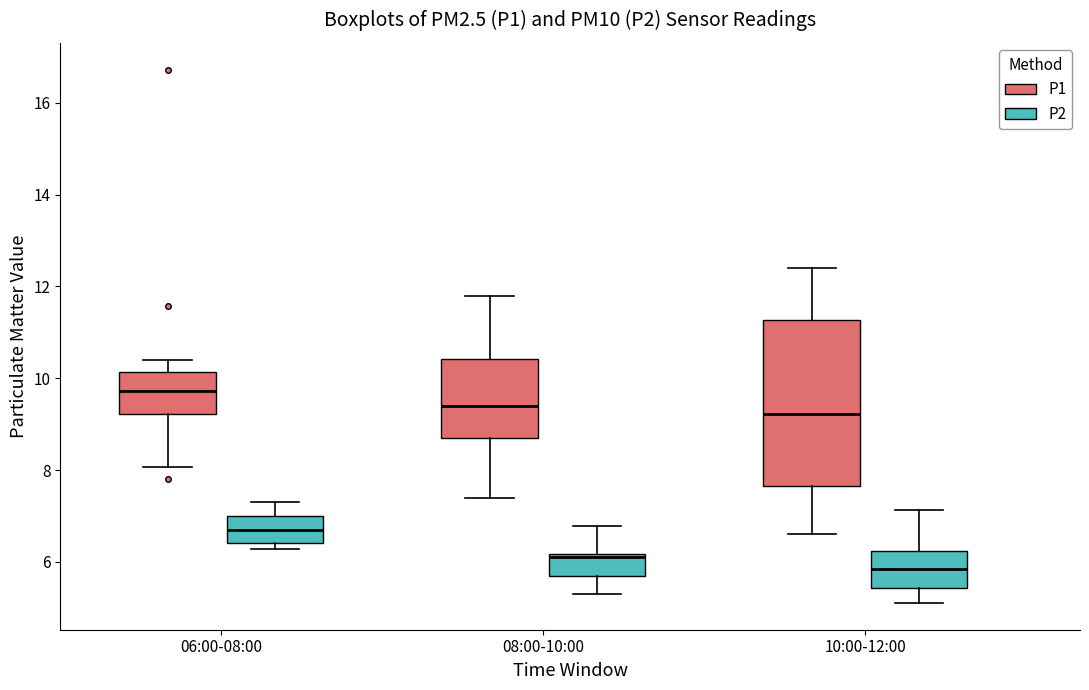

Which box has the lowest median line?

10:00-12:00 (P2)